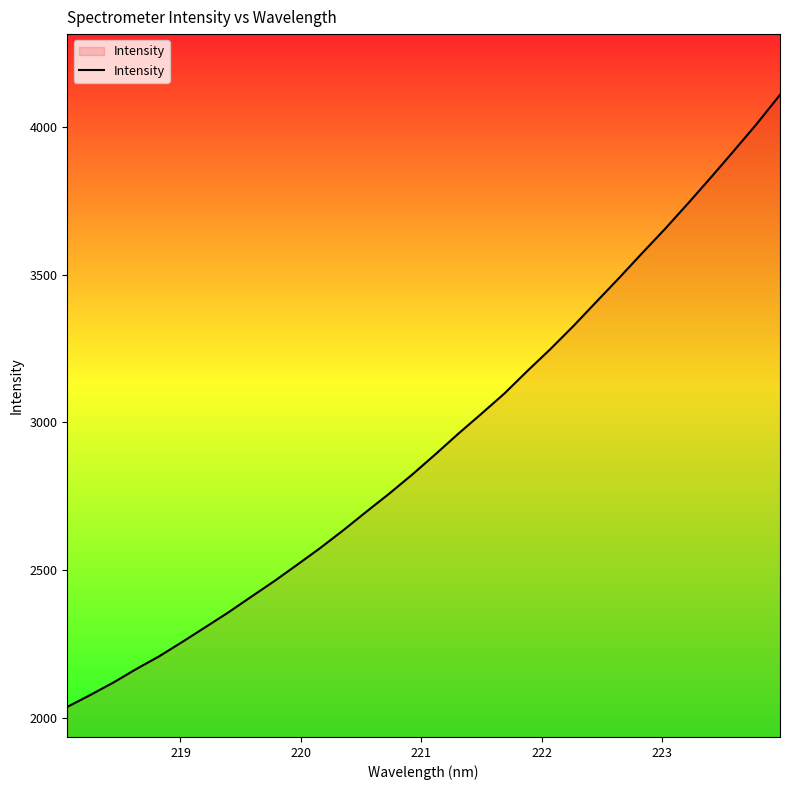

What is the smallest value displayed?

2036.9